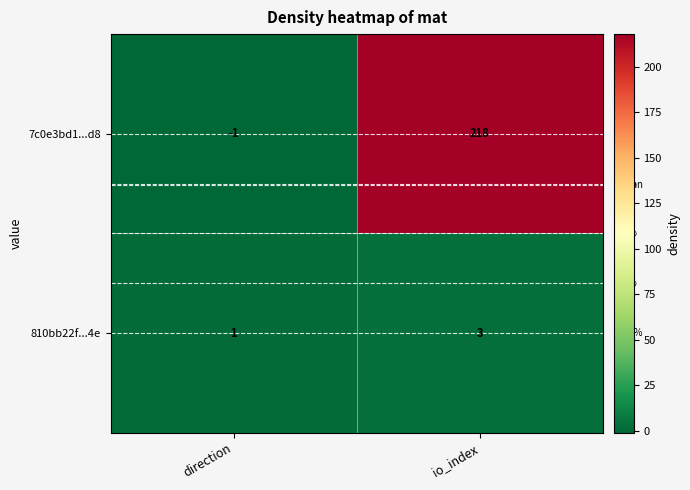

At which label is 810bb22f...4e closest to 2?

direction